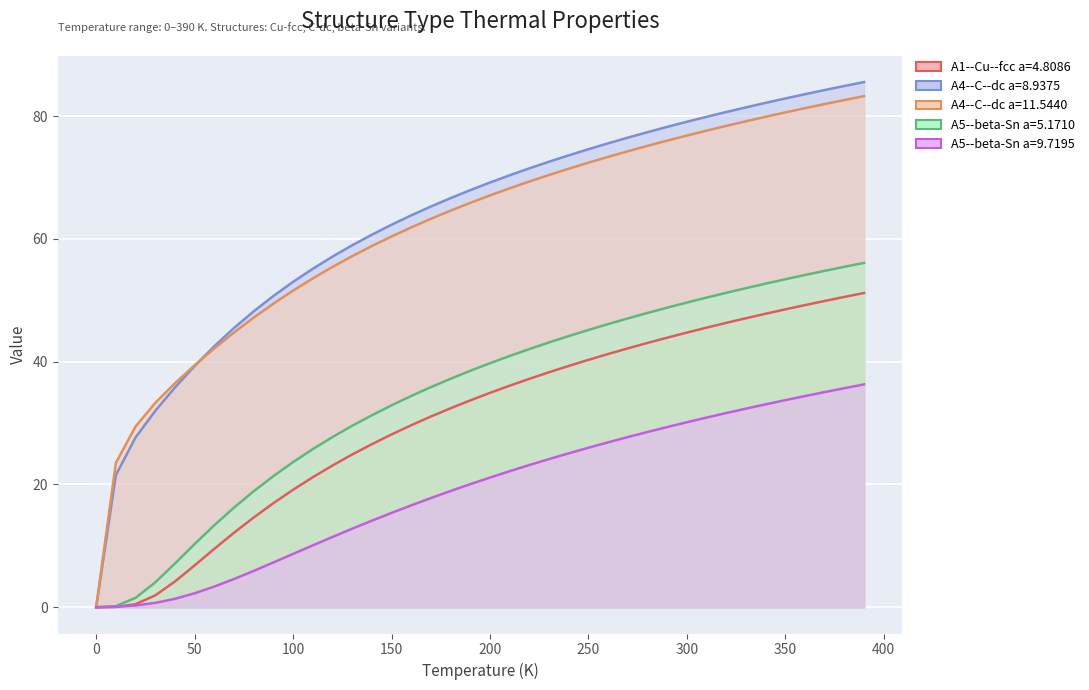

How many lines are shown in the chart?

5